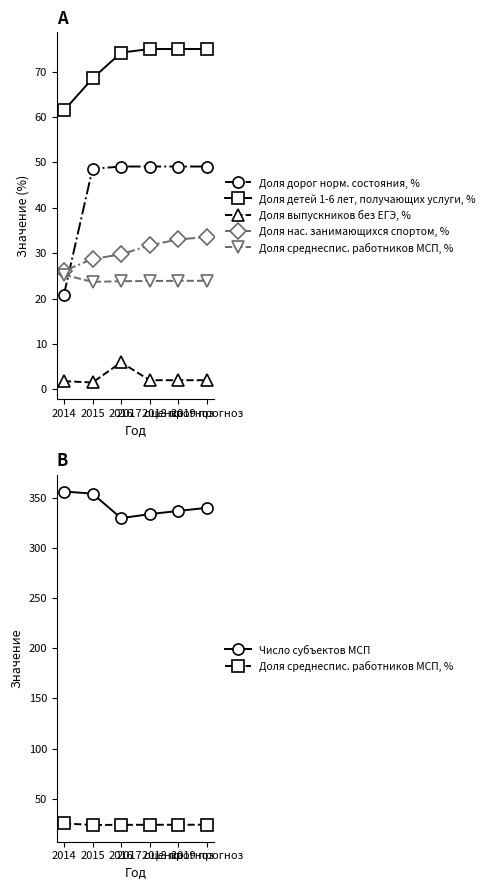

Which has a higher value, 2015 or 2014?

2015